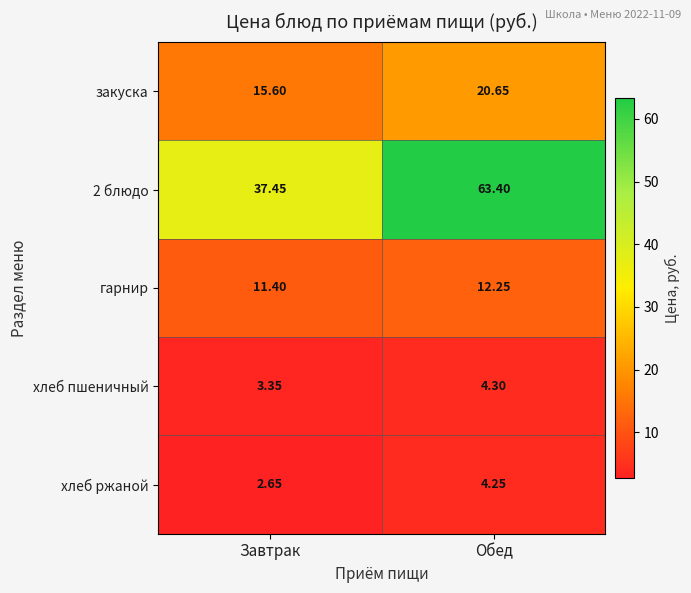

Which category has the highest value across all series?

Обед